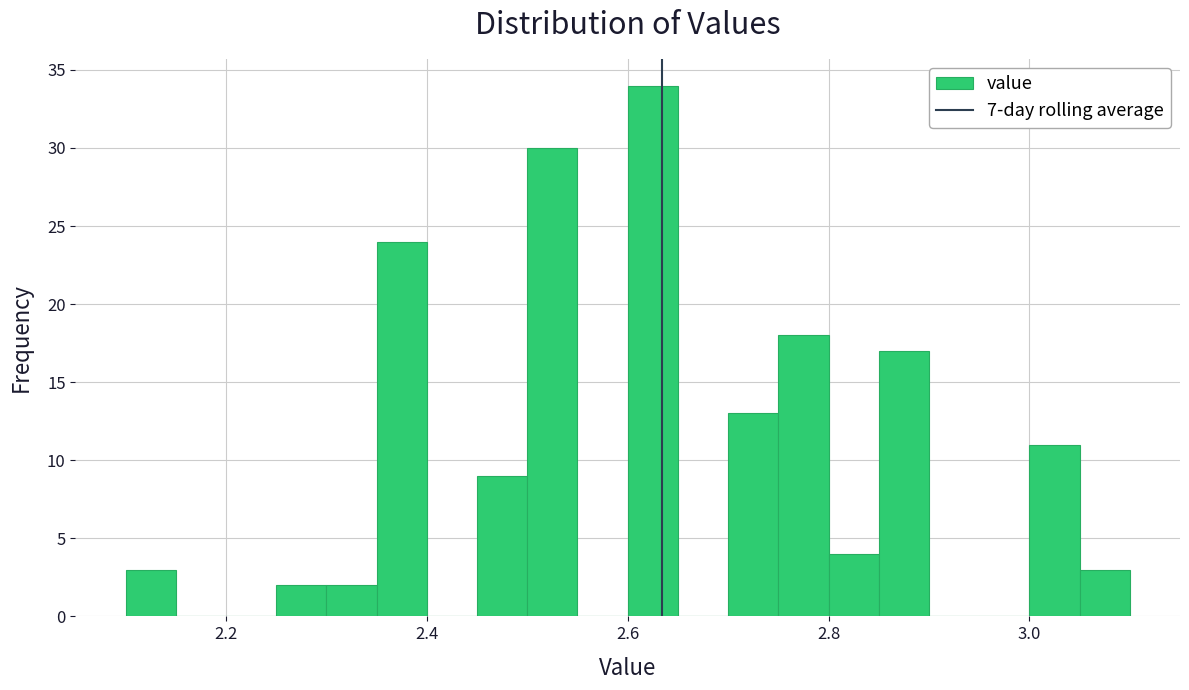

Around what value on the x-axis is the tallest bar? Give the approximate position of its centre, as read against the axis.

2.62